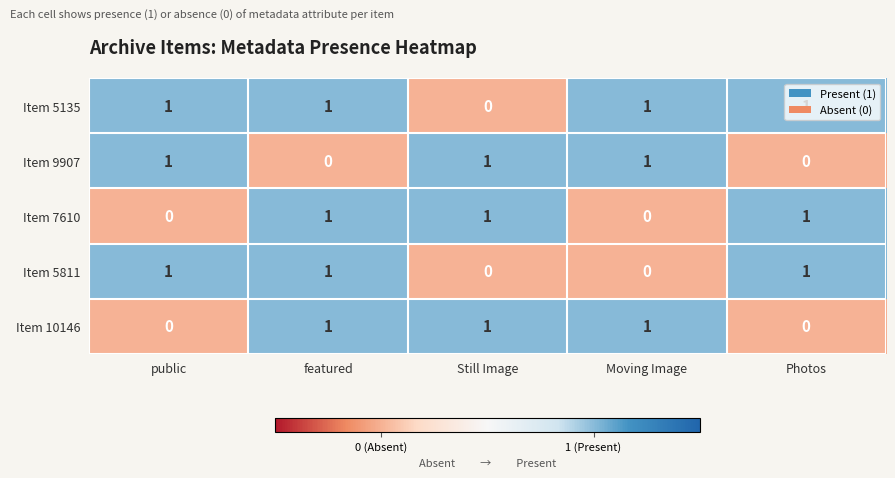

Is it true that Item 5811 equals 2 at public?

False